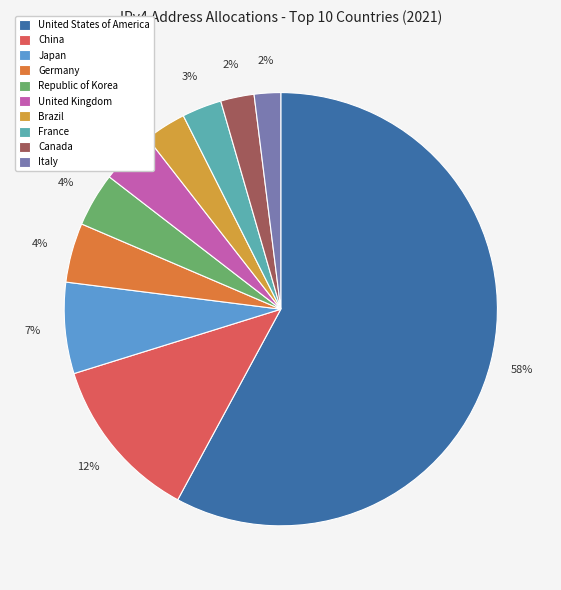

What is the majority slice?

United States of America